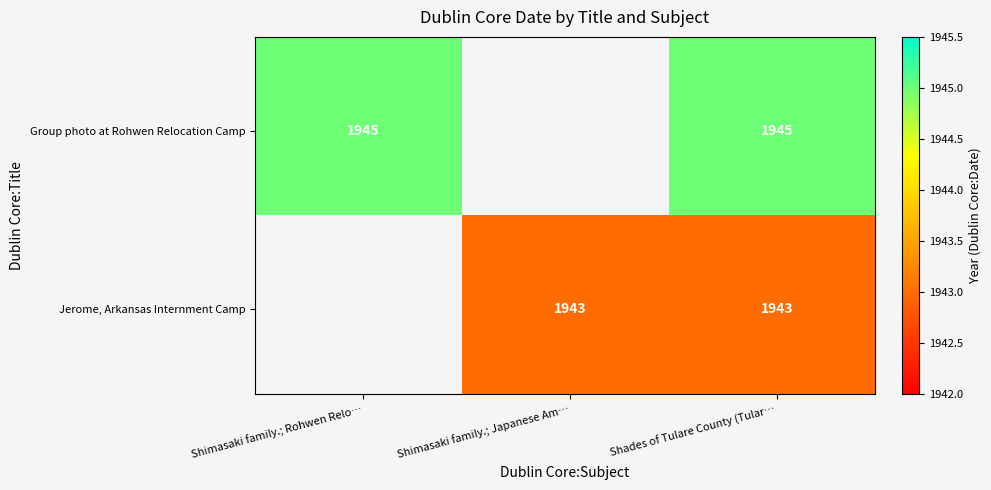

What is the highest value of the Group photo at Rohwen Relocation Camp series?

1945